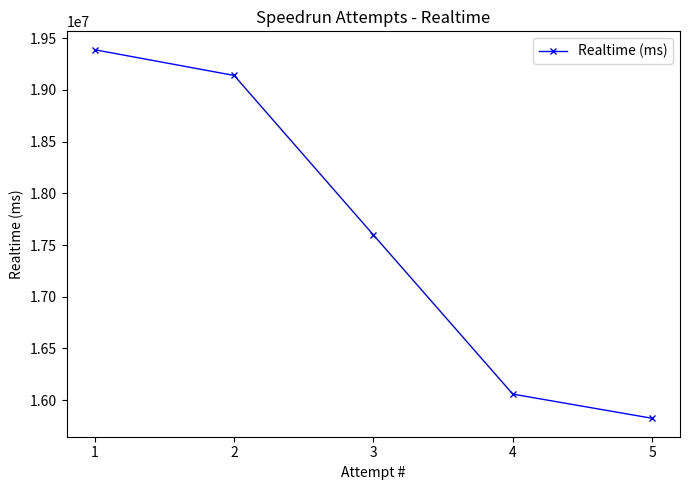

What is the difference between the values at 1 and 2?

248636